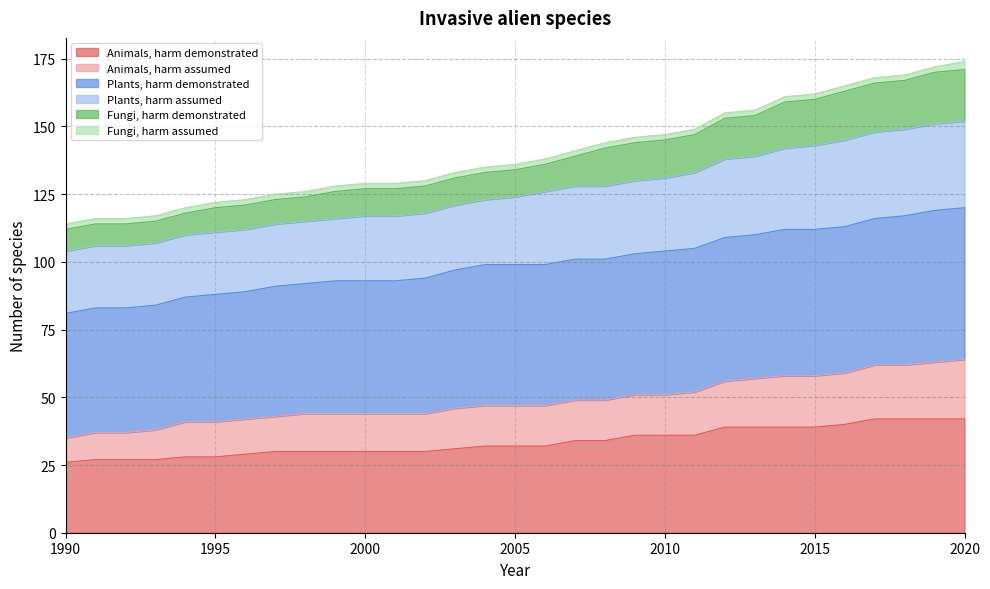

What is the maximum value for Animals, harm demonstrated?

42